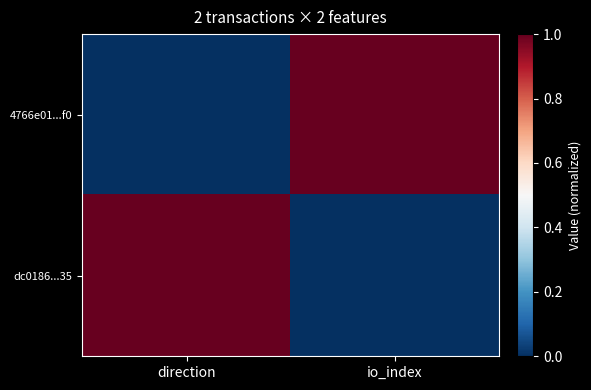

At which category is the sum across all series the highest?

direction